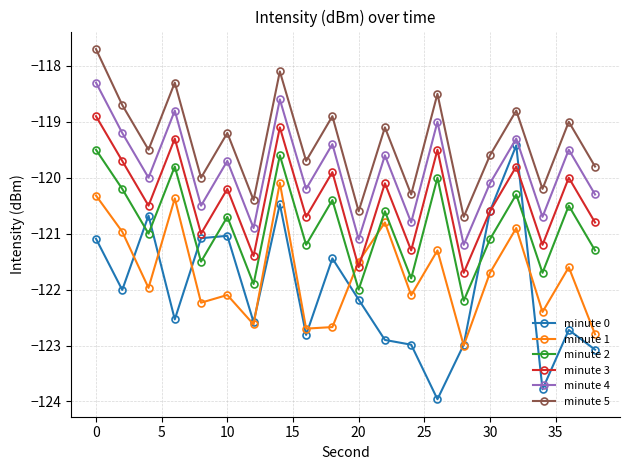

What is the value of the minute 1 point at the 5th from the left?

-122.2